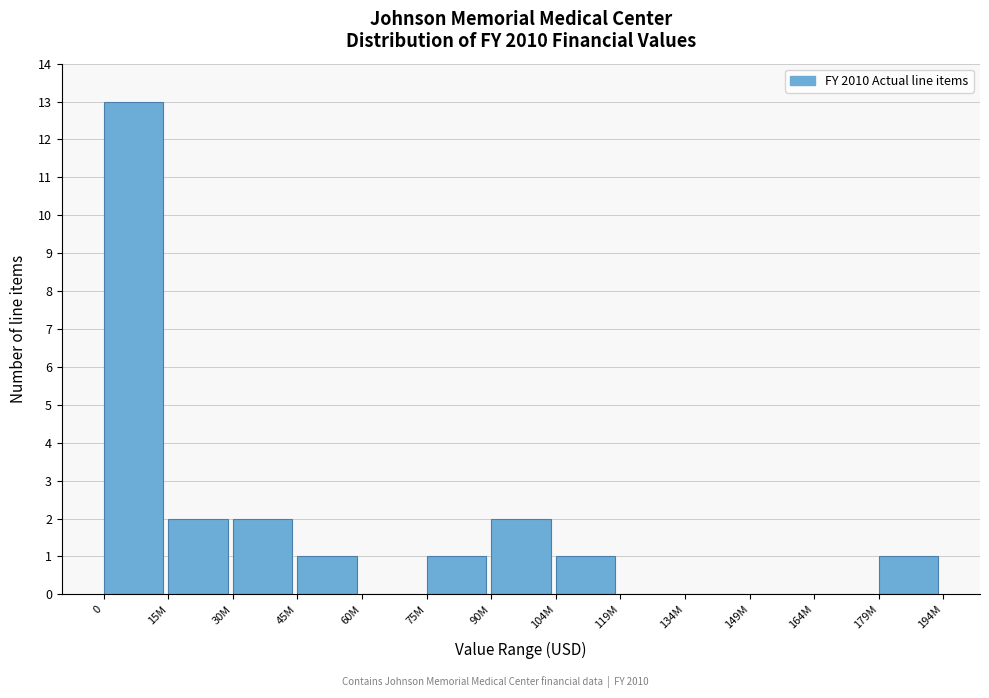

Reading left to right, list all the values displayed in this chart.

0=13	15M=2	30M=2	45M=1	60M=0	75M=1	90M=2	104M=1	119M=0	134M=0	149M=0	164M=0	179M=1